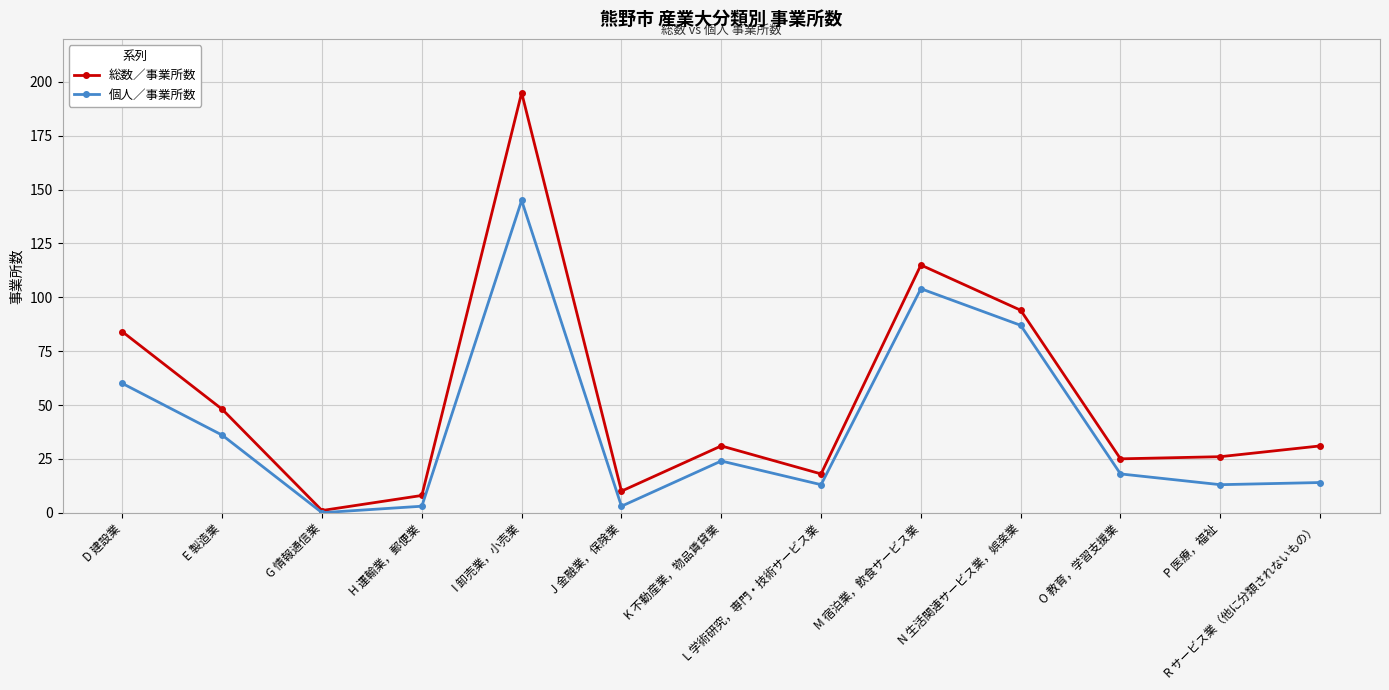

List the series in order of their overall mean, highest first.

総数／事業所数, 個人／事業所数